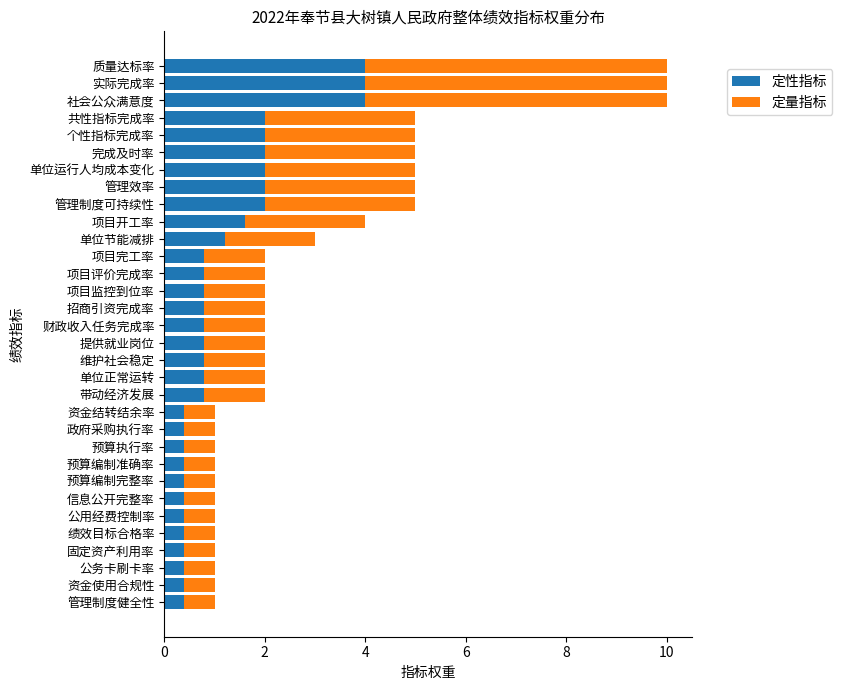

The value of 定性指标 at 单位正常运转 is 0.8. True or false?

True